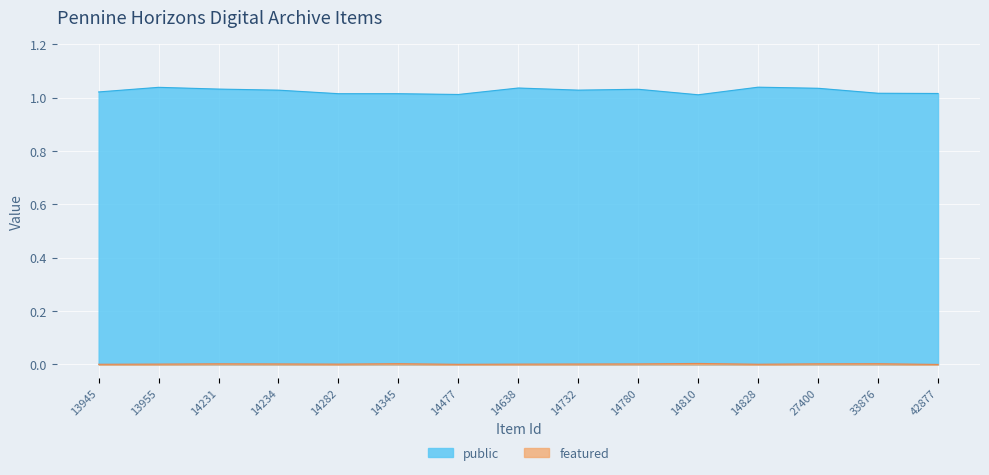

List the series in order of their peak value, highest first.

public, featured